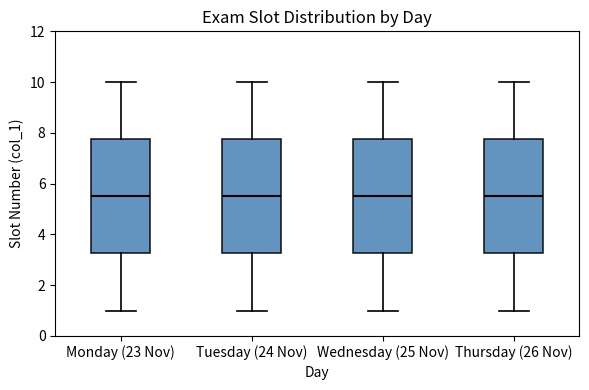

Where is the upper edge of the box for Thursday (26 Nov) on the y-axis? The values are not printed on the chart, so give them approximately, as read against the axis.

7.8